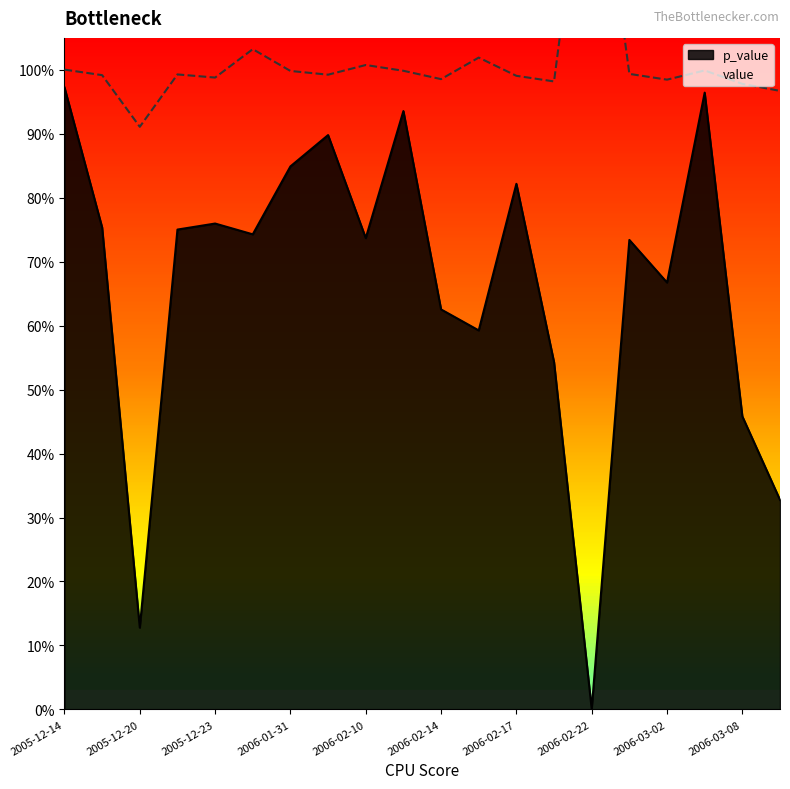

In value, how many points are higher than both neighbors (excluding endpoints)?

6